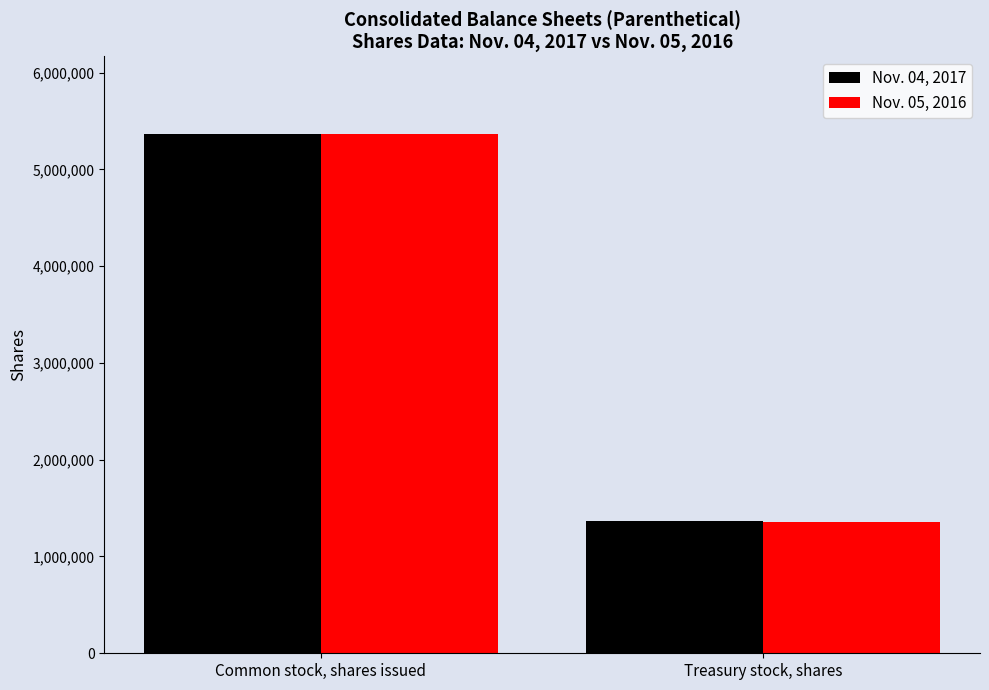

The value of Nov. 04, 2017 at Treasury stock, shares is 948374. True or false?

False